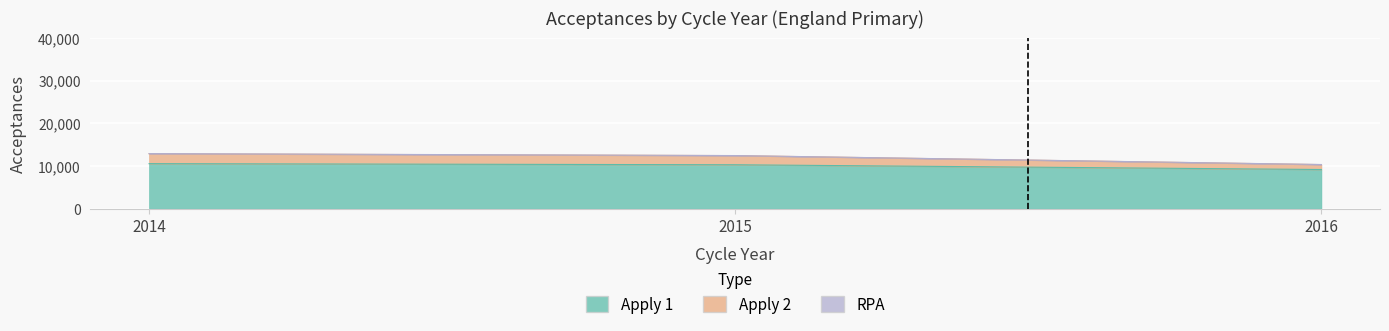

List the labels in order of Apply 1 value, largest first.

2014, 2015, 2016